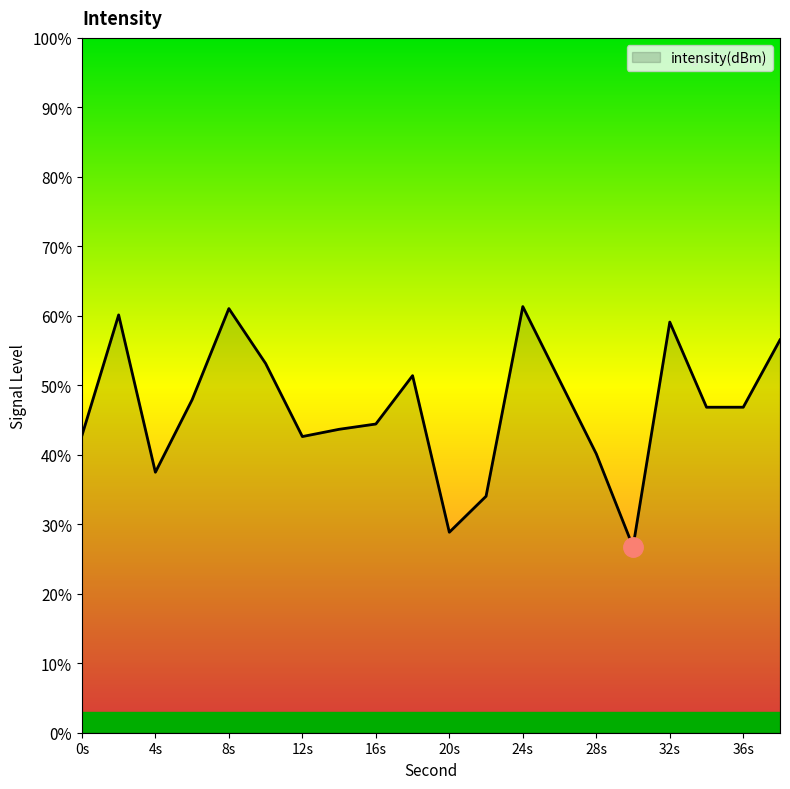

What is the minimum value shown in the chart?

26.8